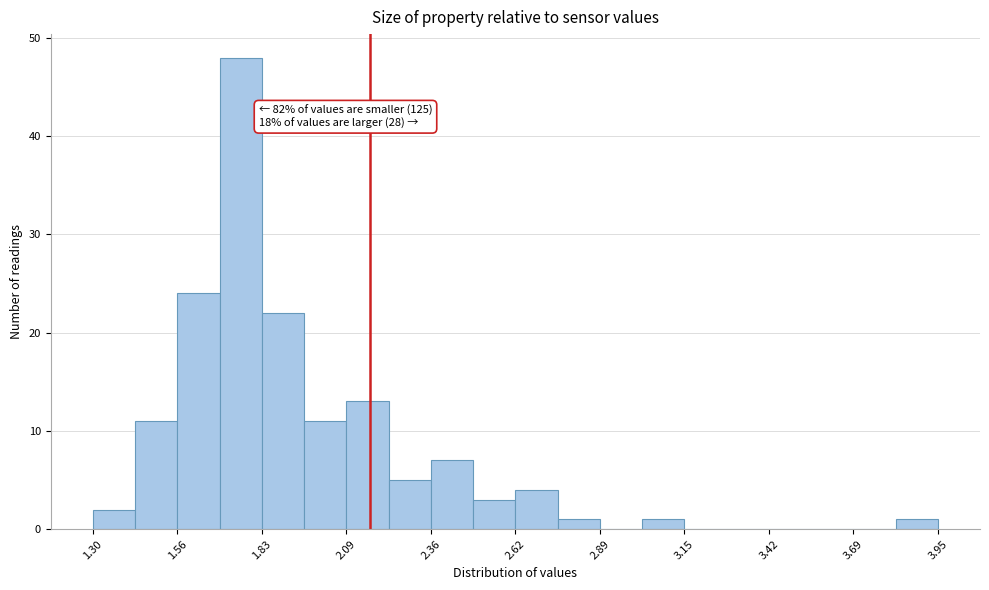

Around what value on the x-axis is the tallest bar? Give the approximate position of its centre, as read against the axis.

1.75